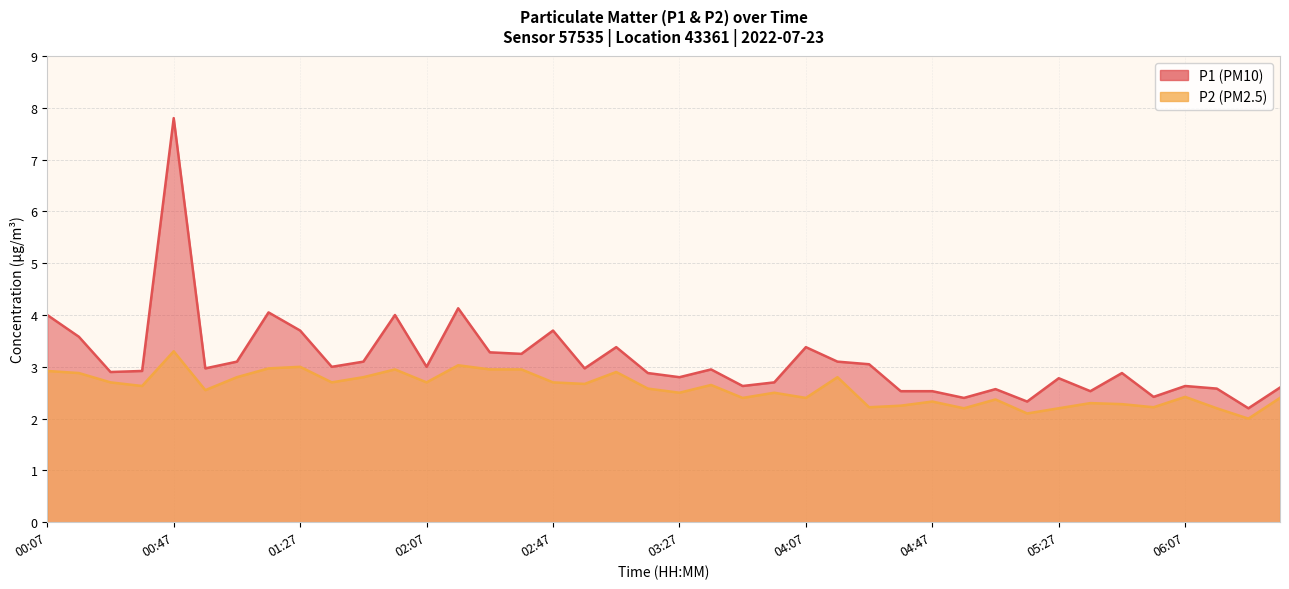

Is the value of P2 at 00:27 greater than the value of P1 at 00:57?

No